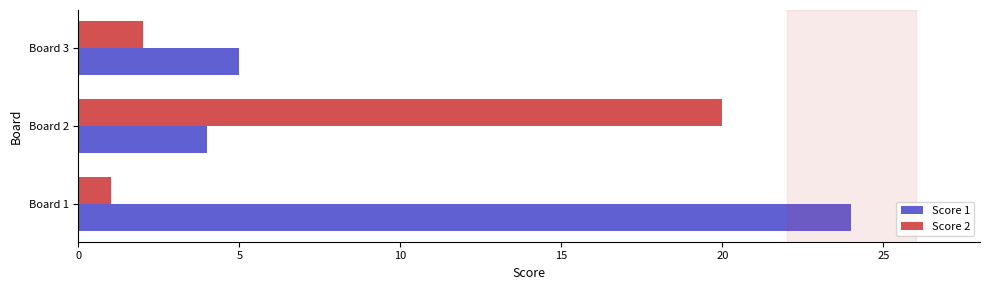

What is the smallest value displayed?

1